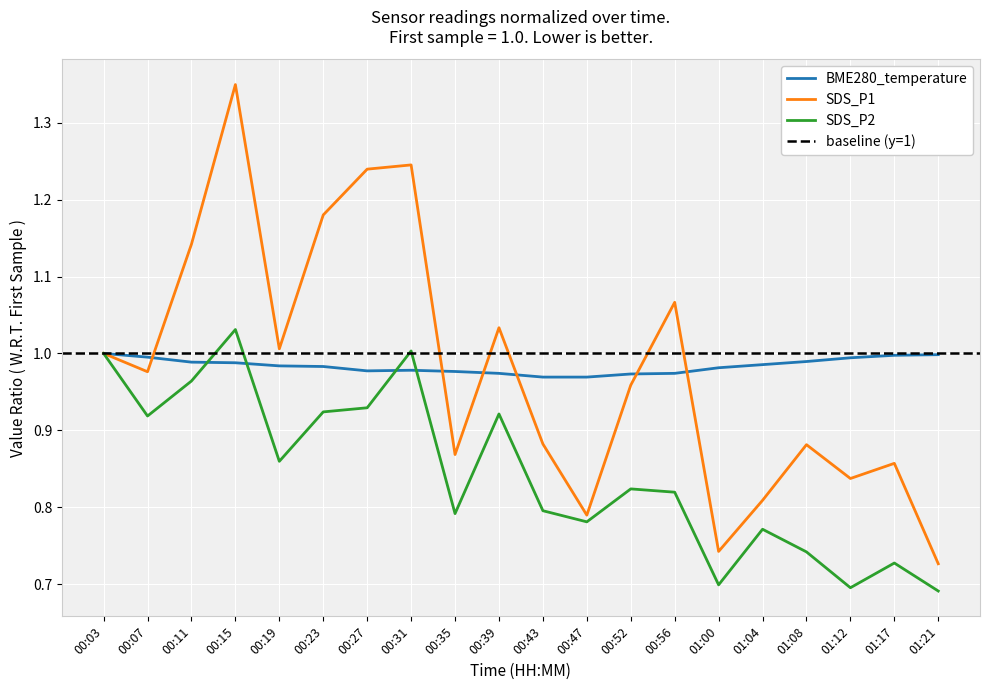

How many times do SDS_P2 and BME280_temperature cross each other?

4